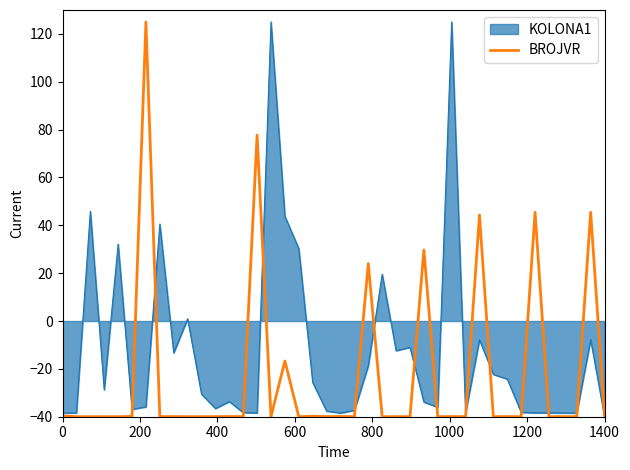

What is the maximum value shown in the chart?

125.0